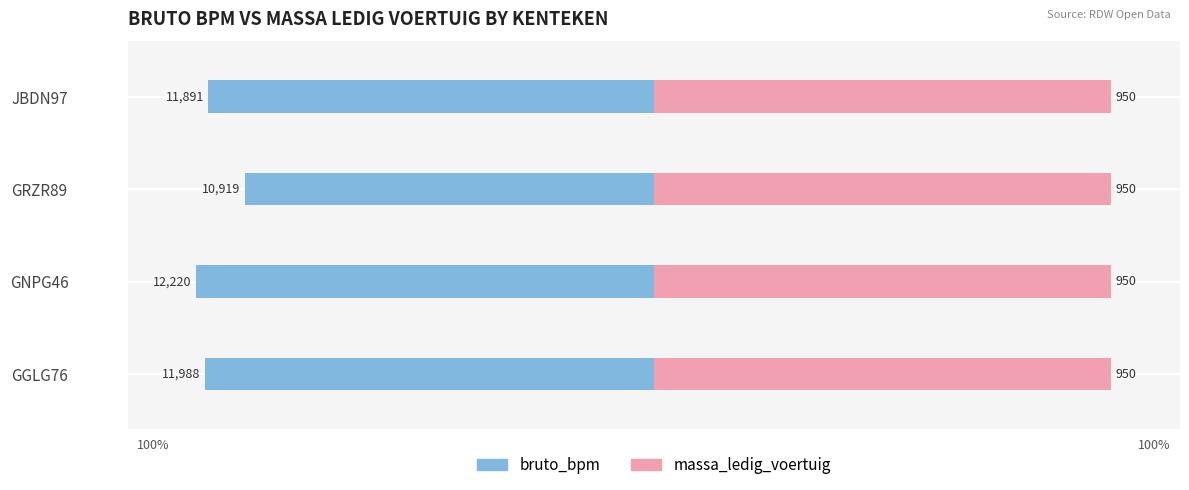

The value of massa_ledig_voertuig at −50 is 0.2. True or false?

False